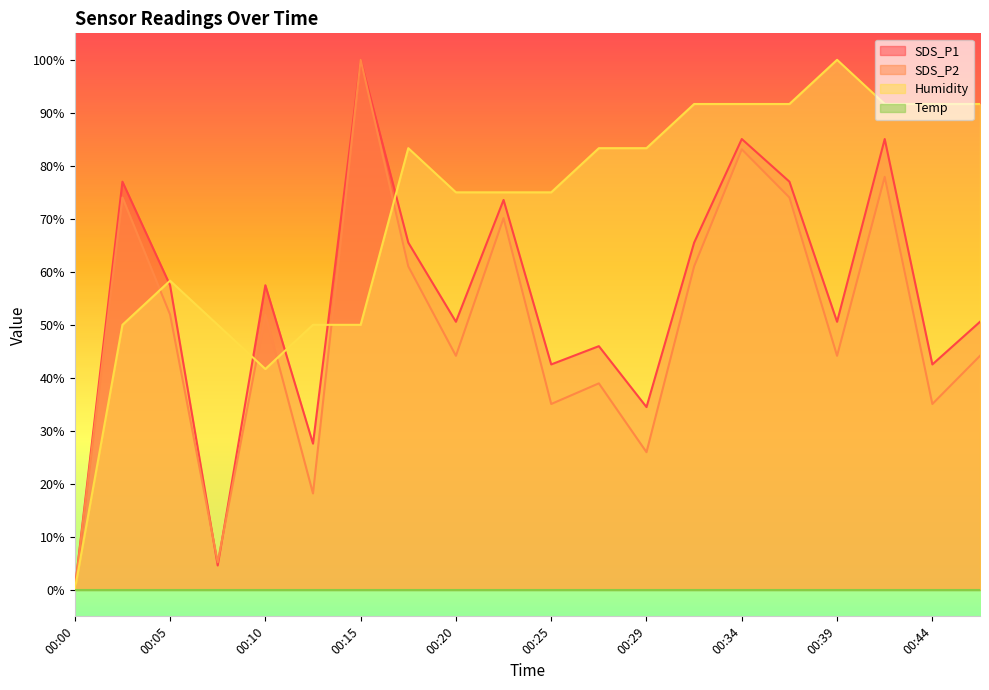

Reading left to right, transcribe all the data shown in this chart.

SDS_P1: 0.0	77.0	57.5	4.6	57.5	27.6	100.0	65.5	50.6	73.6	42.5	46.0	34.5	65.5	85.1	77.0	50.6	85.1	42.5	50.6
SDS_P2: 0.0	74.0	51.9	5.2	51.9	18.2	100.0	61.0	44.2	70.1	35.1	39.0	26.0	61.0	83.1	74.0	44.2	77.9	35.1	44.2
Humidity: 0.0	50.0	58.3	50.0	41.7	50.0	50.0	83.3	75.0	75.0	75.0	83.3	83.3	91.7	91.7	91.7	100.0	91.7	91.7	91.7